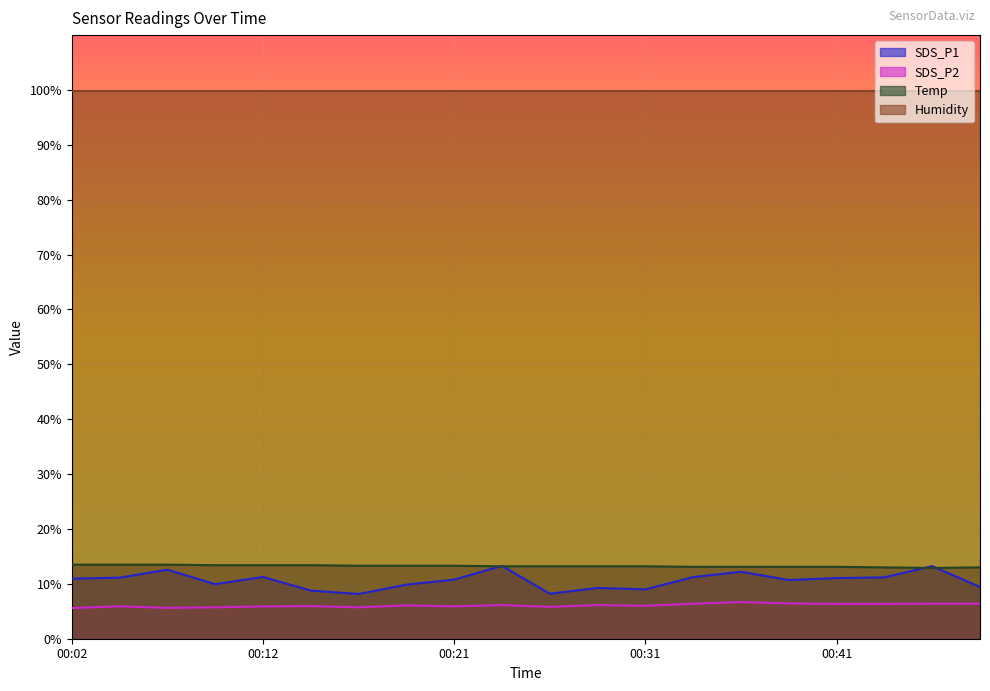

How many series are shown in this chart?

4